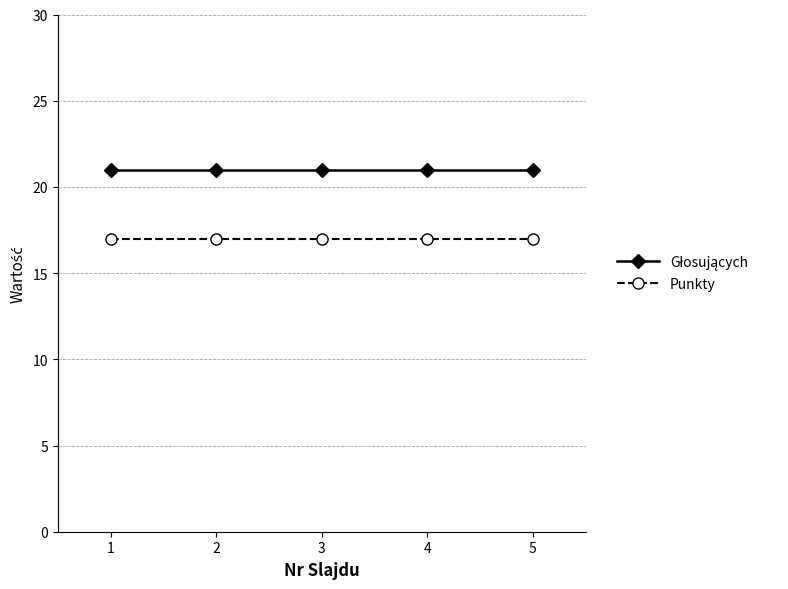

What is the sum of all Punkty values?

85